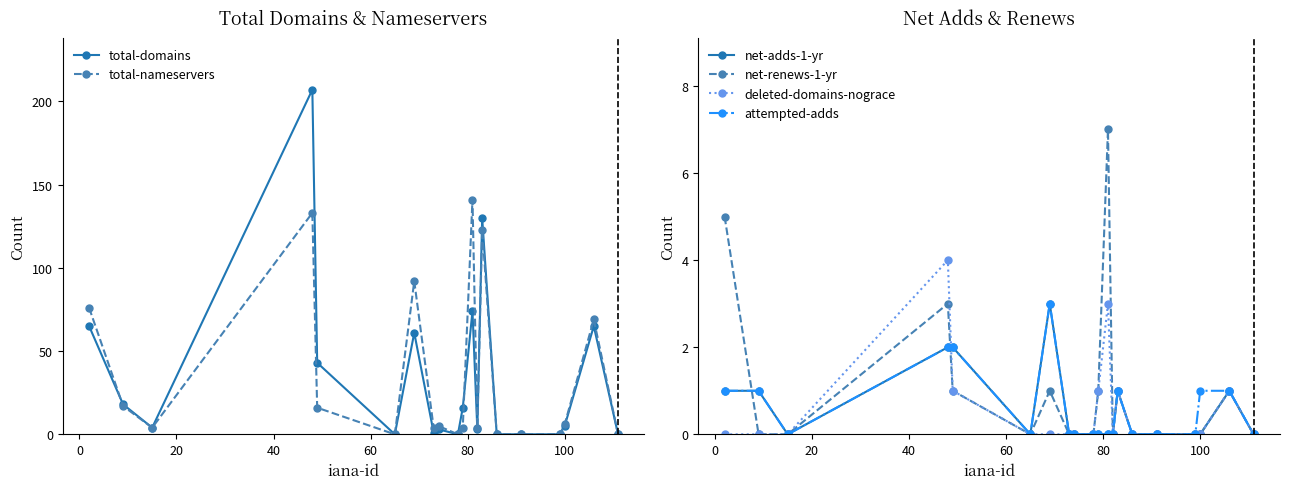

What is the maximum value for total-domains?

207